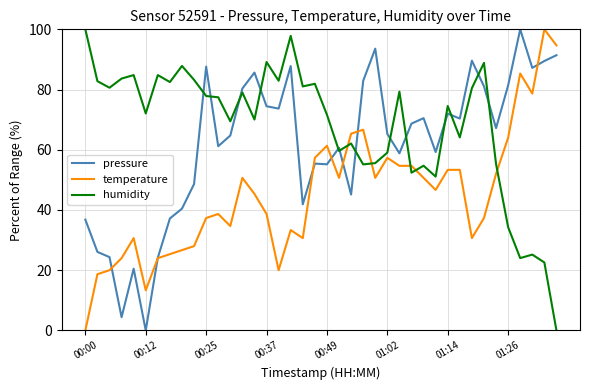

Rank the series by their average value, from lowest to highest.

temperature, pressure, humidity